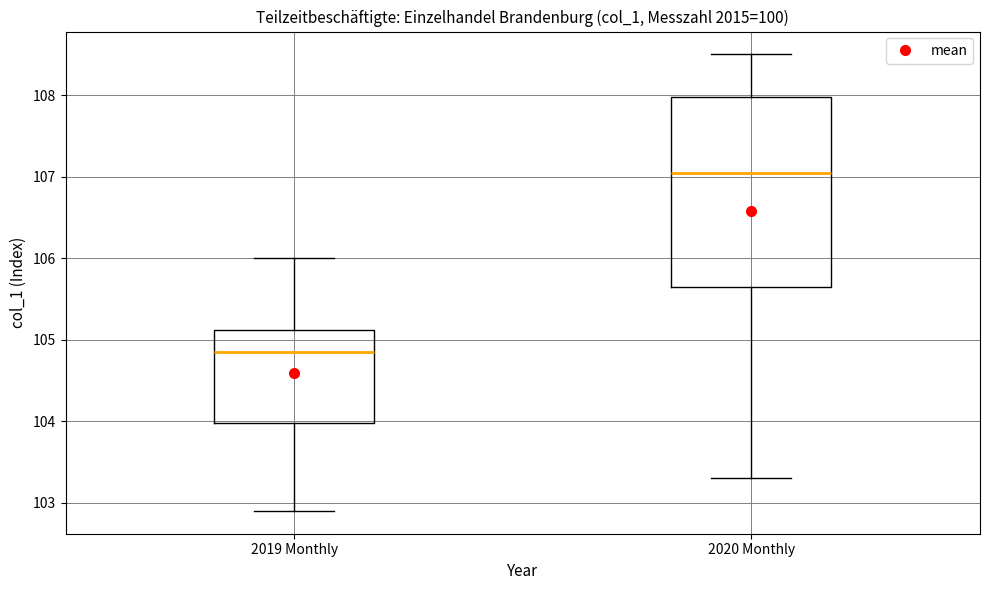

Where does the upper whisker of the box for 2020 Monthly end on the y-axis? The values are not printed on the chart, so give them approximately, as read against the axis.

108.5